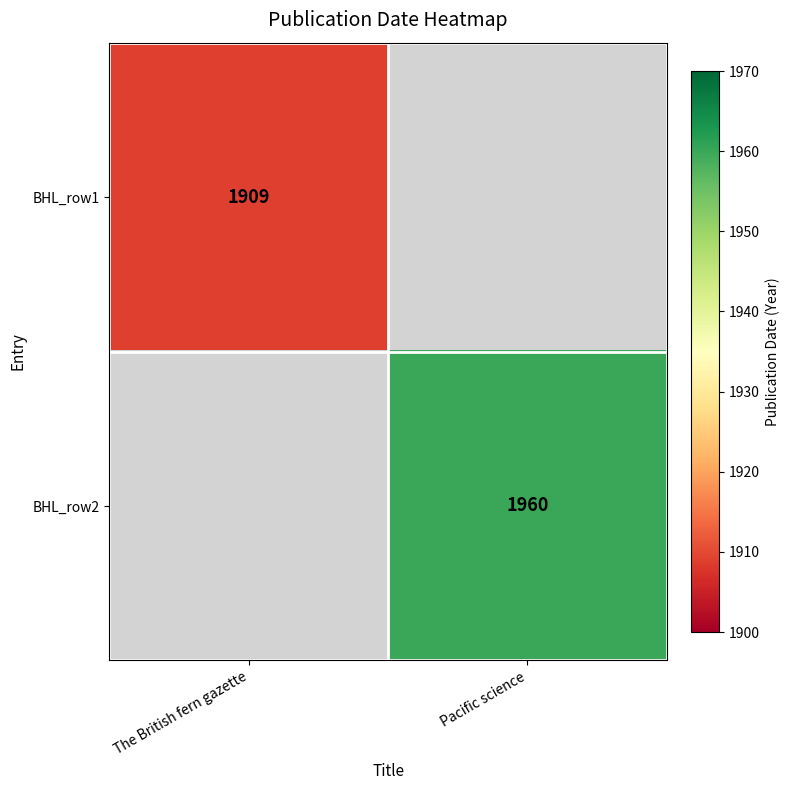

True or false: BHL_row1 has a value of 1909 at The British fern gazette.

True